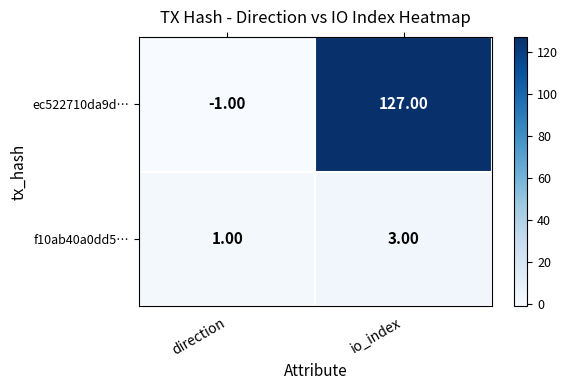

Where is ec522710da9d… nearest to the value 63?

direction